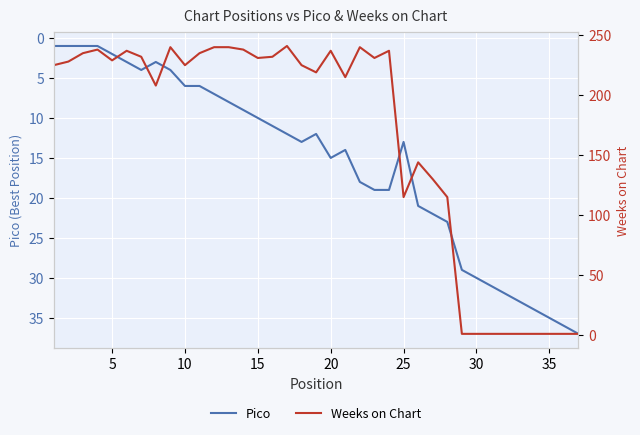

What is the sum of all Pico values?

575